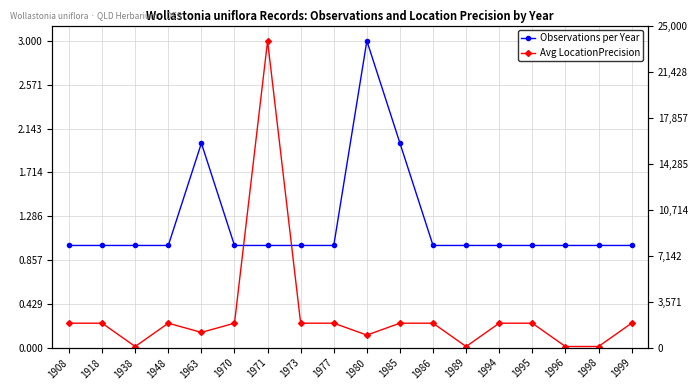

The Avg LocationPrecision series shows 0.2 at 1963. True or false?

False